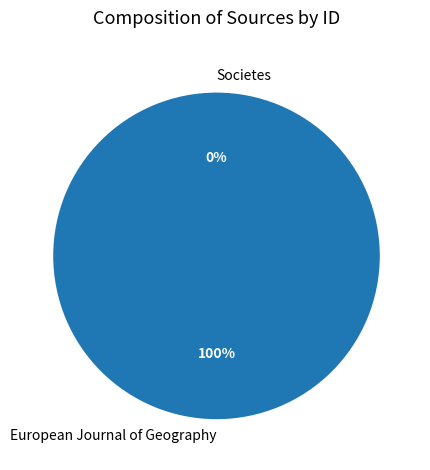

To the nearest percent, what is the difference between the largest and smallest slice percentages?

100%